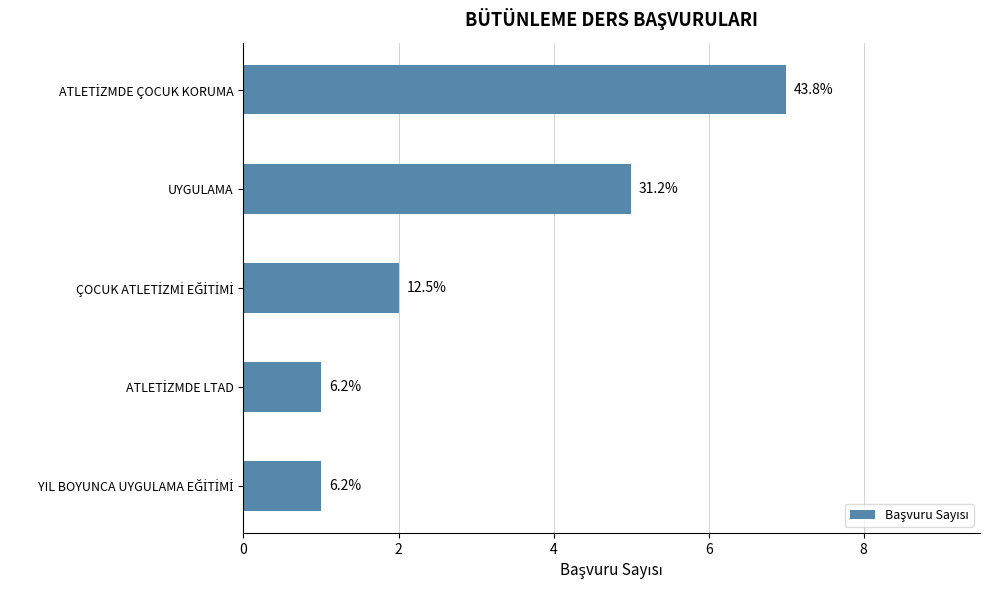

How many bars are there in total?

5